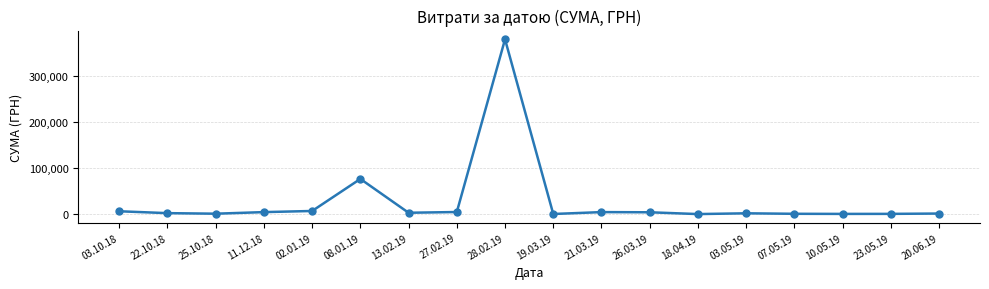

What is the label of the 7th point from the right?

26.03.19